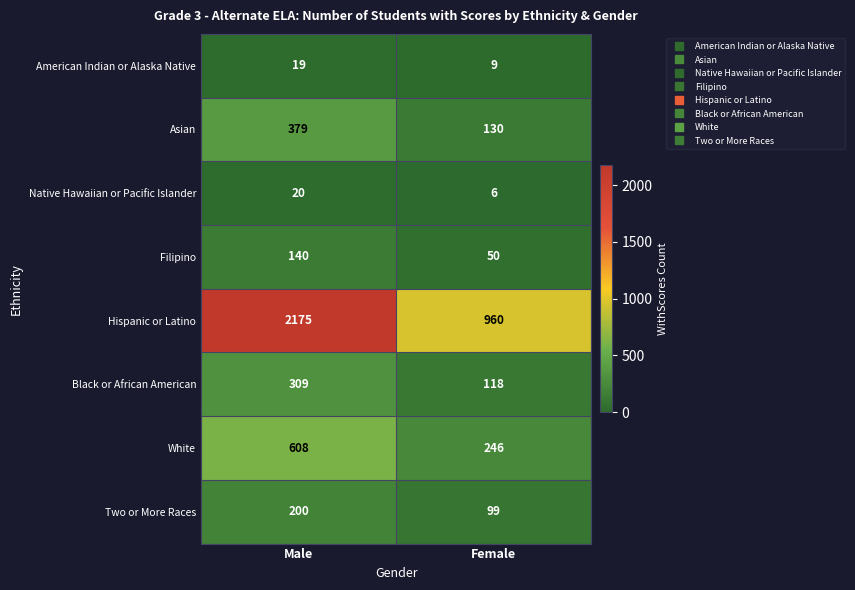

At which category does the chart reach its minimum across all series?

Female